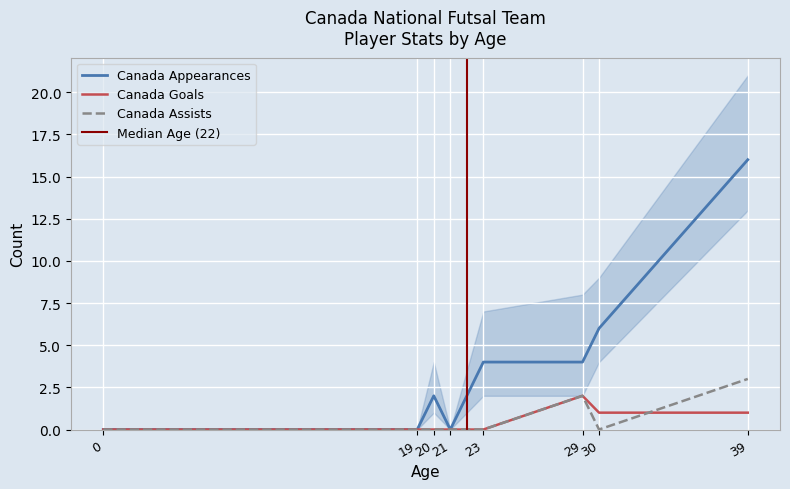

True or false: Canada Assists has more than 2 points higher than both neighbors.

False